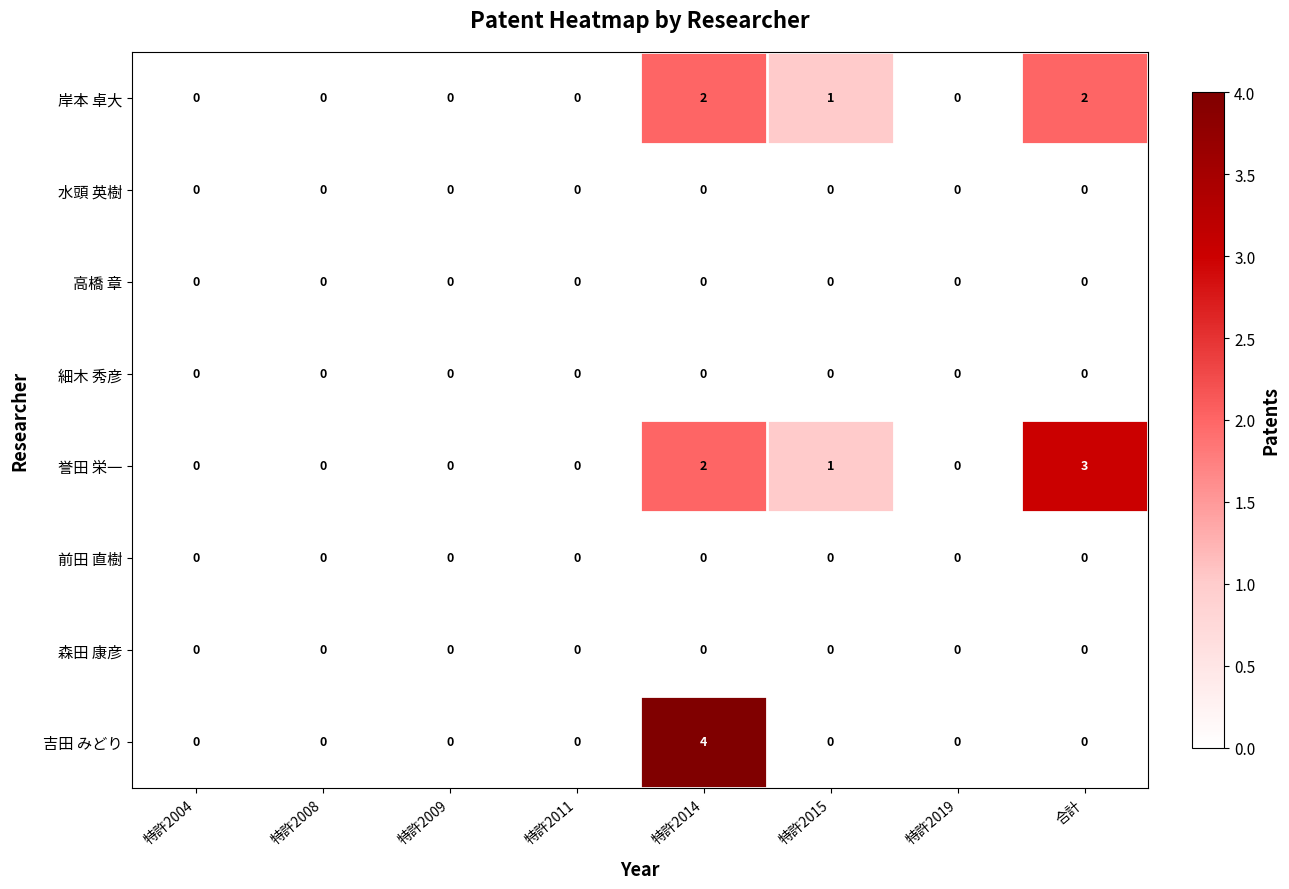

What is the total value across all series at 特許2014?

8